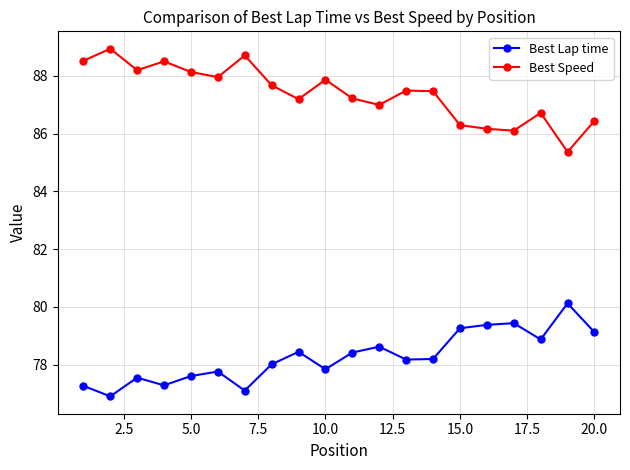

List the series in order of their overall mean, lowest first.

Best Lap time, Best Speed